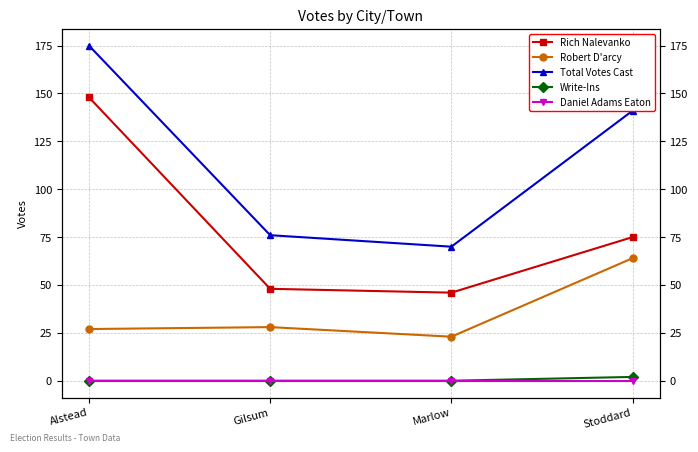

Is this an area chart (filled region under the line)?

No